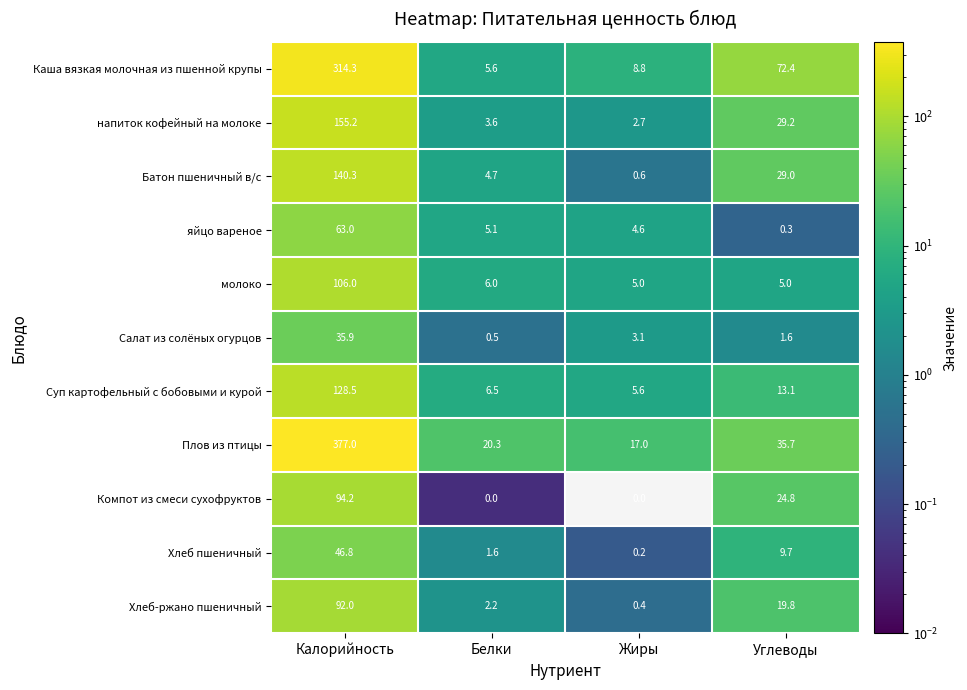

Is the value of молоко at Калорийность greater than the value of Суп картофельный с бобовыми и курой at Углеводы?

Yes